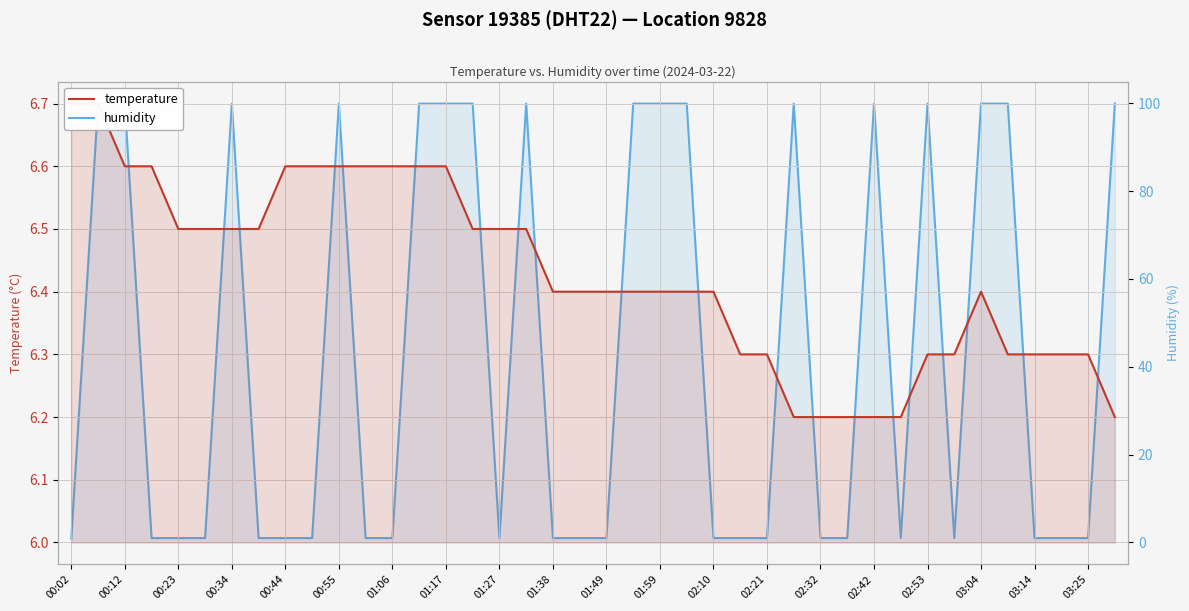

How many series are shown in this chart?

2